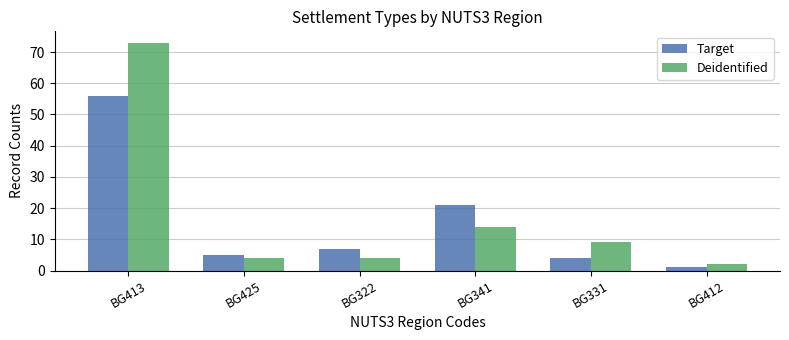

What is the average value of the Target series?

16